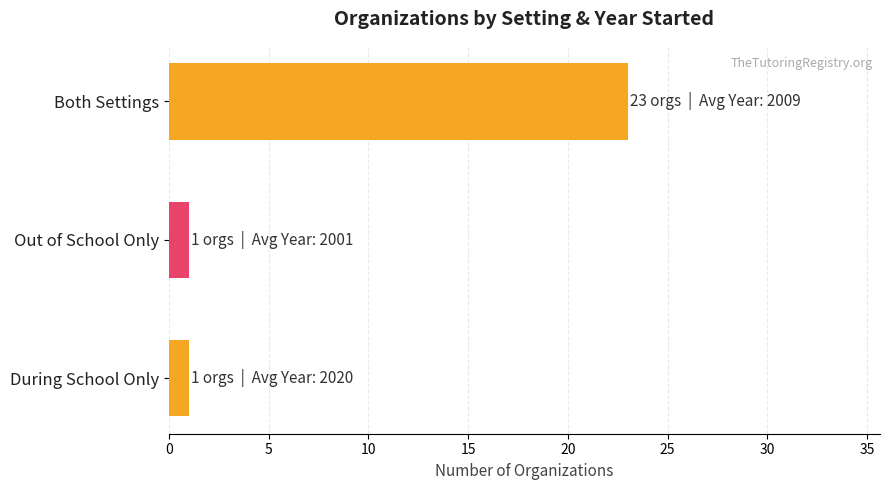

What is the smallest value displayed?

1